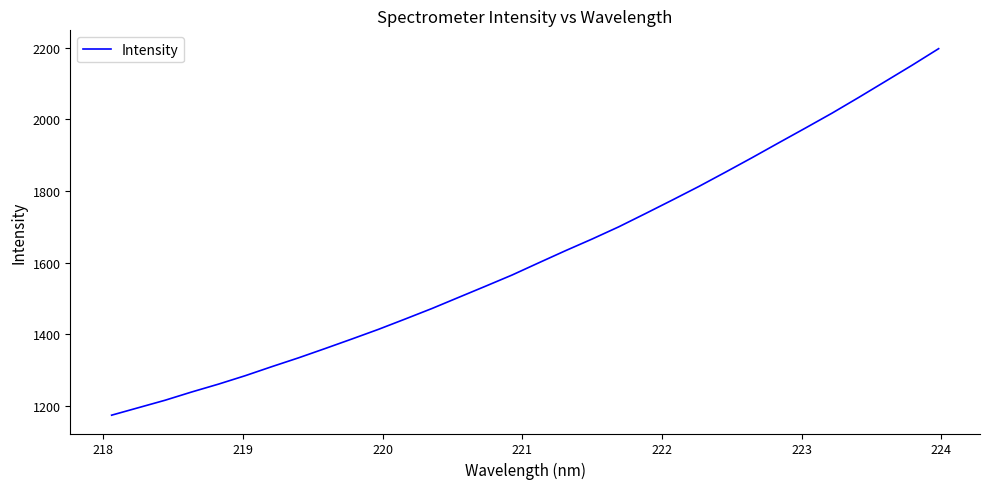

What is the maximum value shown in the chart?

2196.9